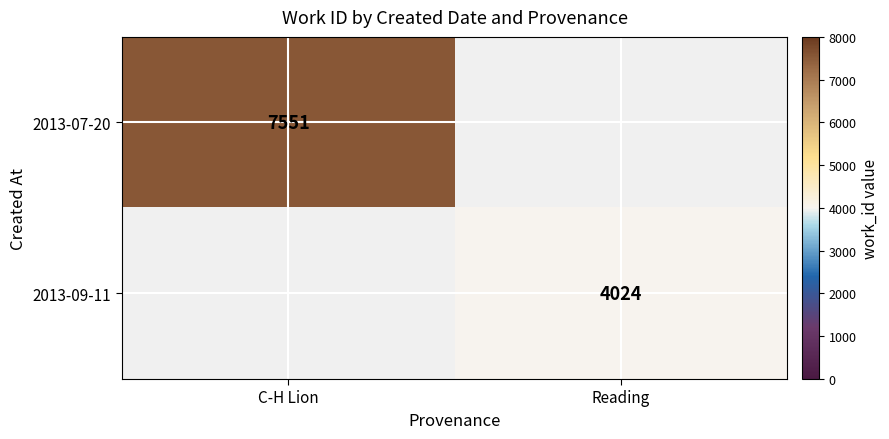

The 2013-09-11 series shows 4024 at Reading. True or false?

True